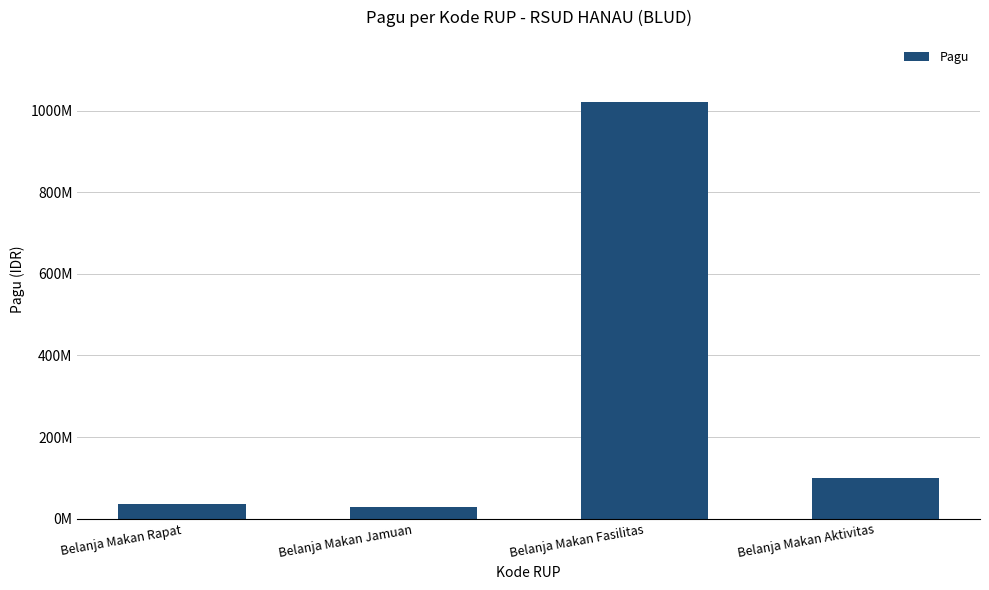

Reading left to right, extract all data points from this chart.

Belanja Makan Rapat=36000000	Belanja Makan Jamuan=30000000	Belanja Makan Fasilitas=1020000000	Belanja Makan Aktivitas=100000000